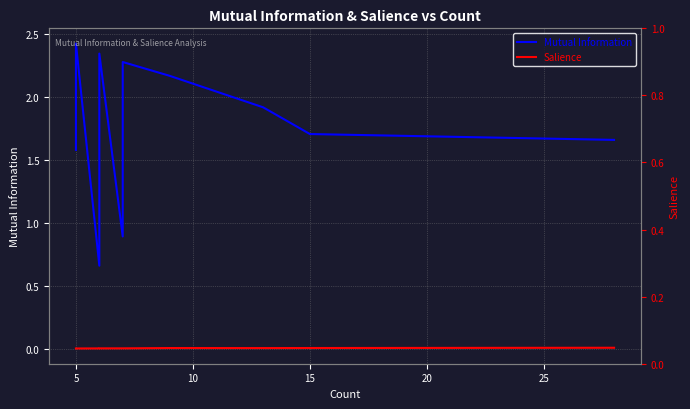

True or false: Salience and Mutual Information cross at least once.

False